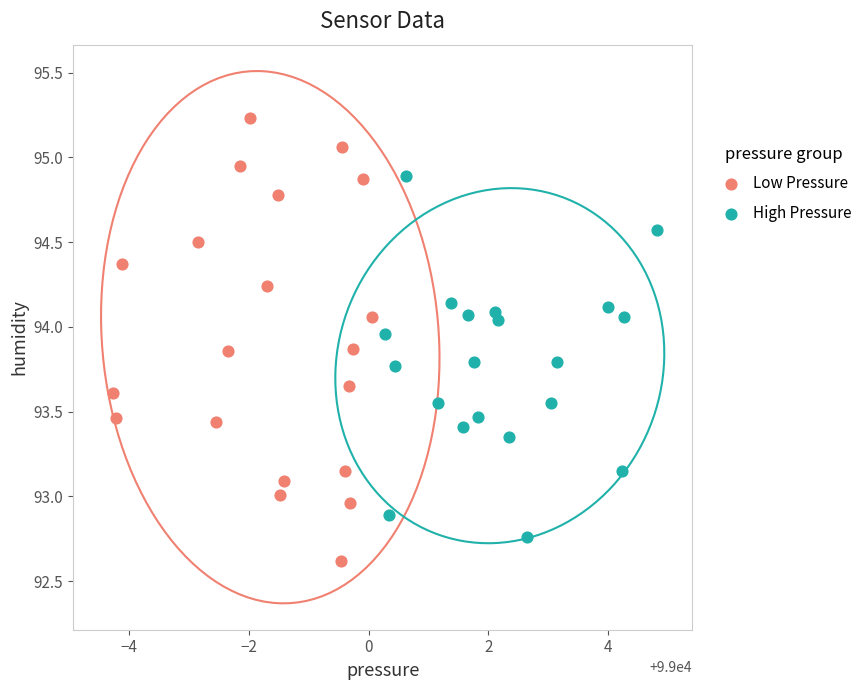

Which series contains the lowest Y value?

Low Pressure